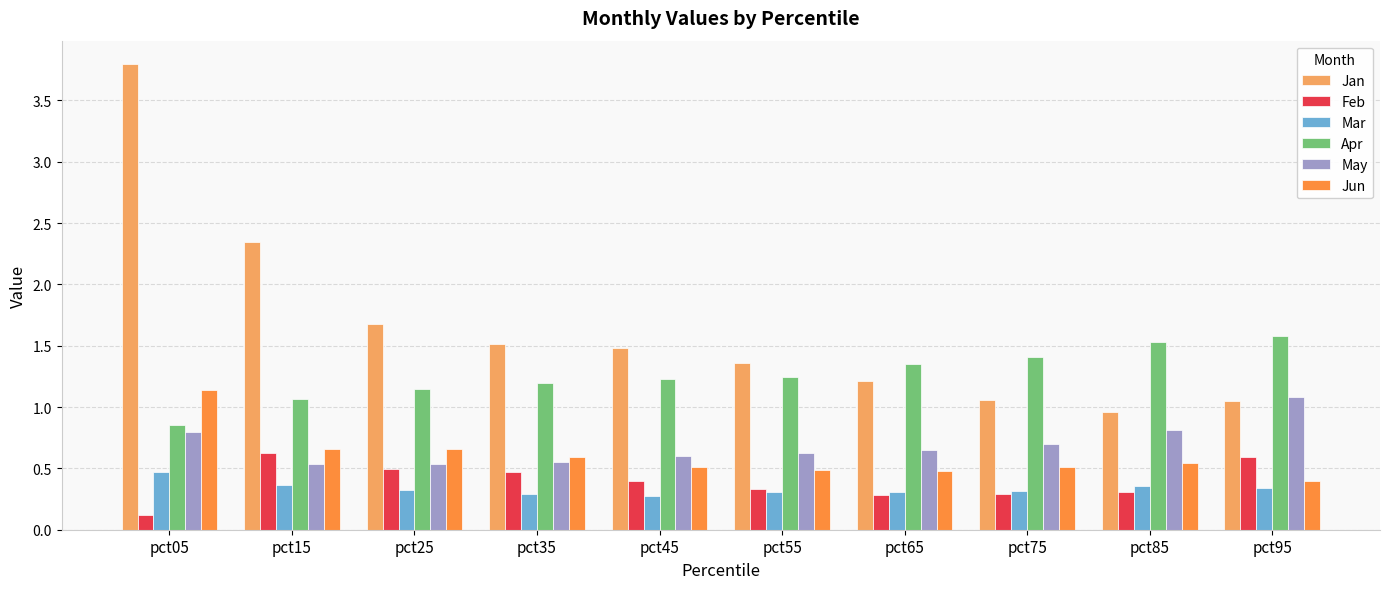

The Mar series shows 0.3 at pct45. True or false?

True